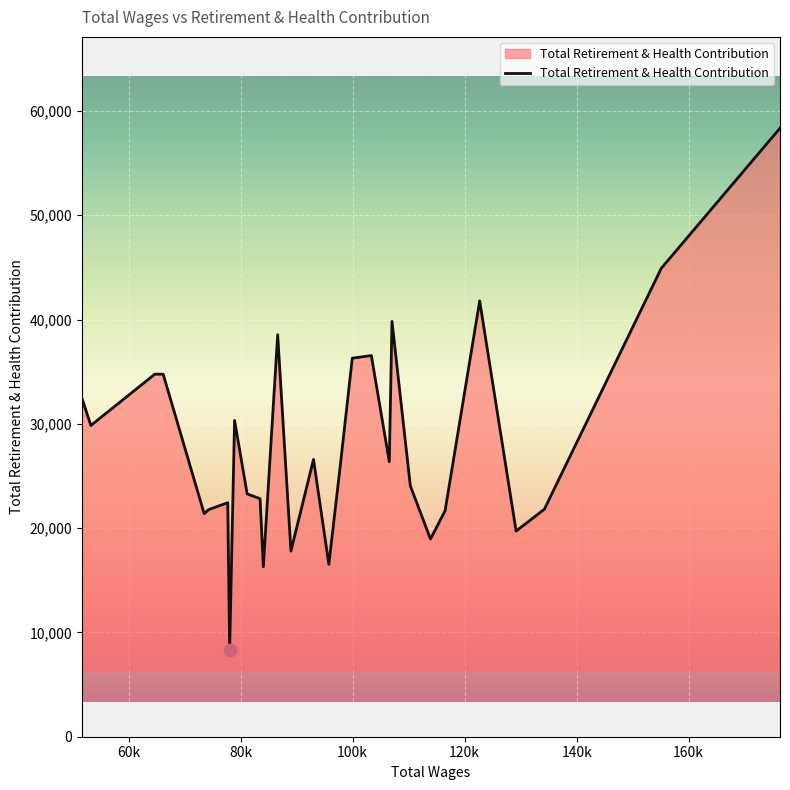

What is the smallest value displayed?

8360